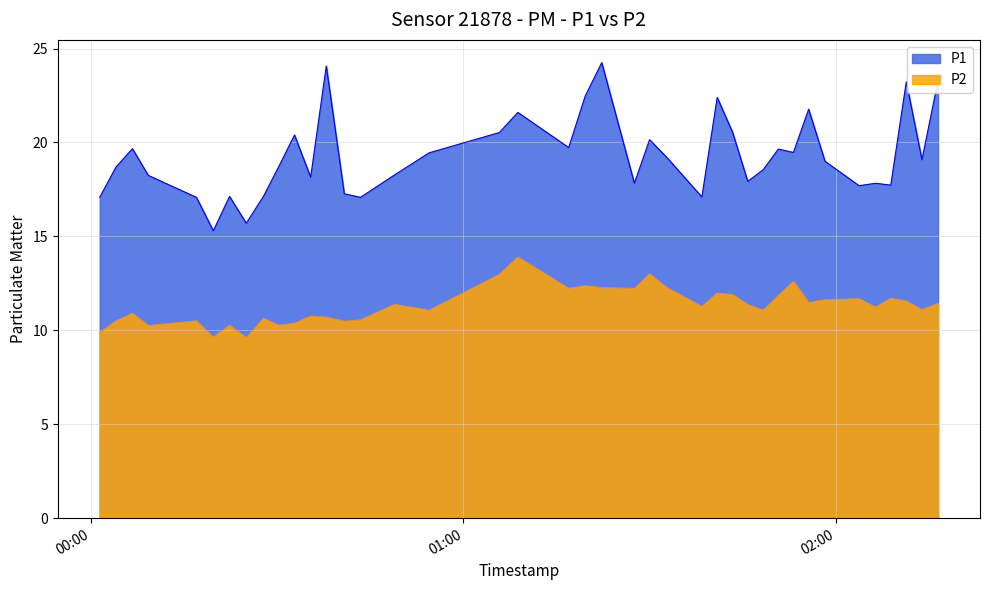

At which category does P1 reach its first local peak?

2022-09-09T00:06:43